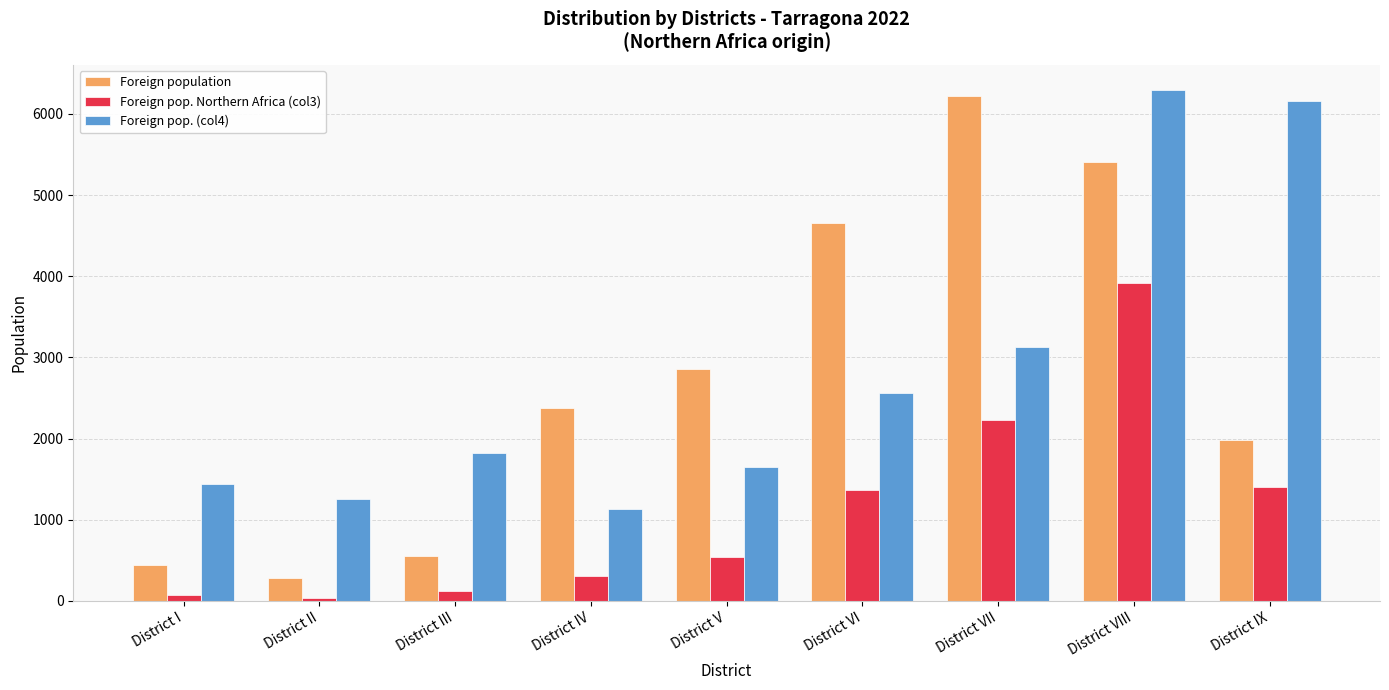

Which series has the largest range (max minus min)?

Foreign population